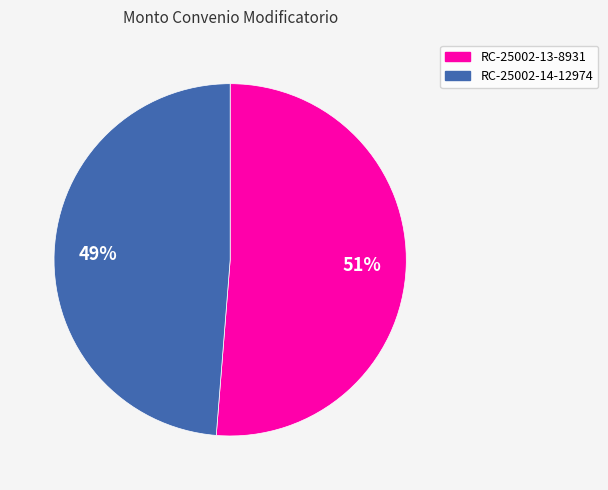

Approximately how many times larger is the value at RC-25002-14-12974 compared to RC-25002-13-8931?

1.0